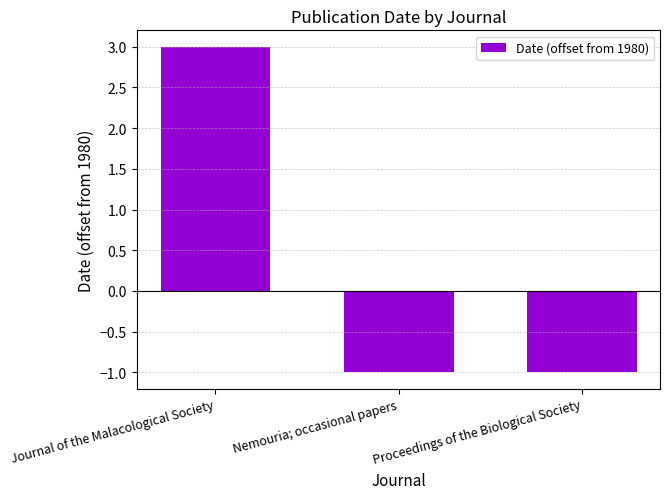

How many bars are there in total?

3